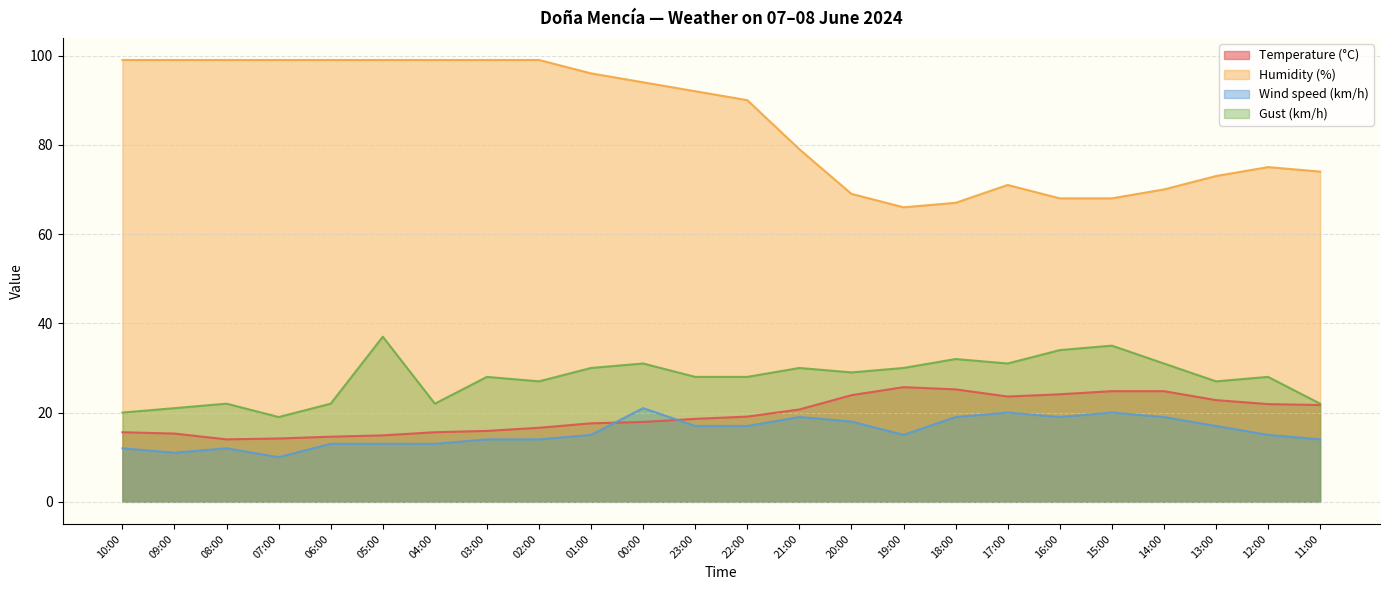

At which label does Wind speed (km/h) reach its minimum?

07:00